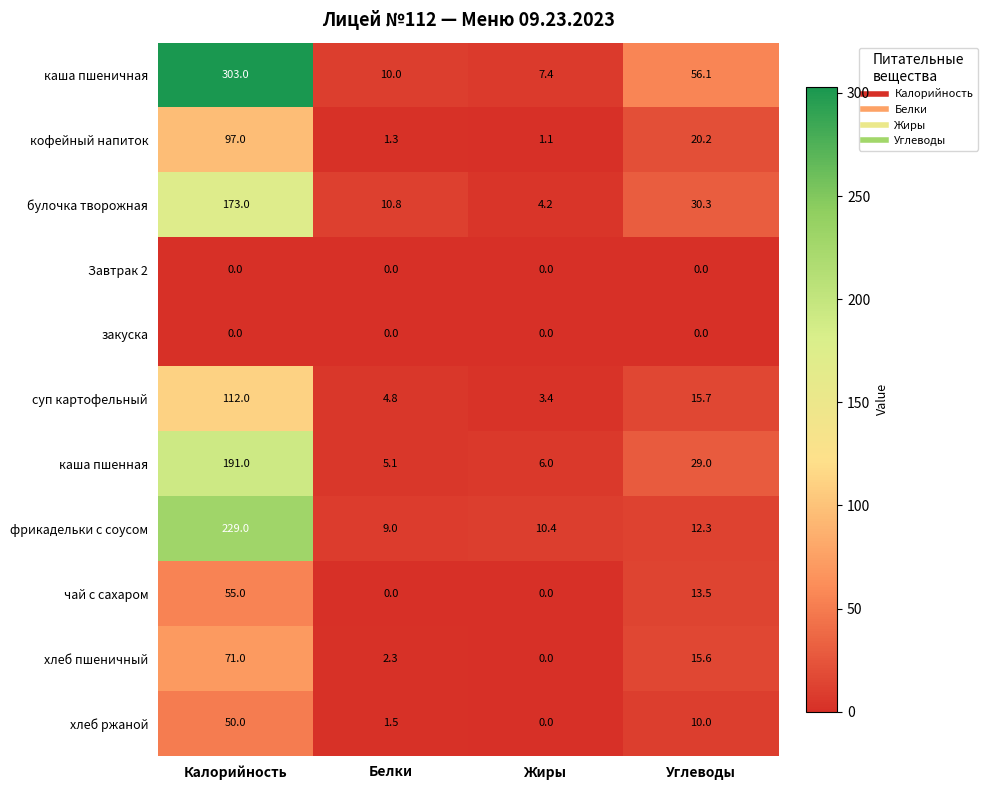

Between Калорийность and Углеводы, which series saw the biggest shift?

каша пшеничная